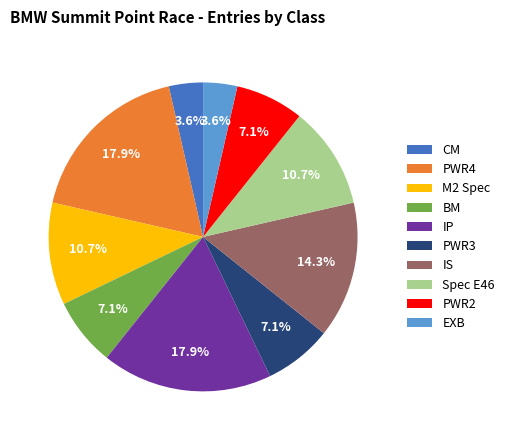

Does IS account for over 50% of the chart?

No